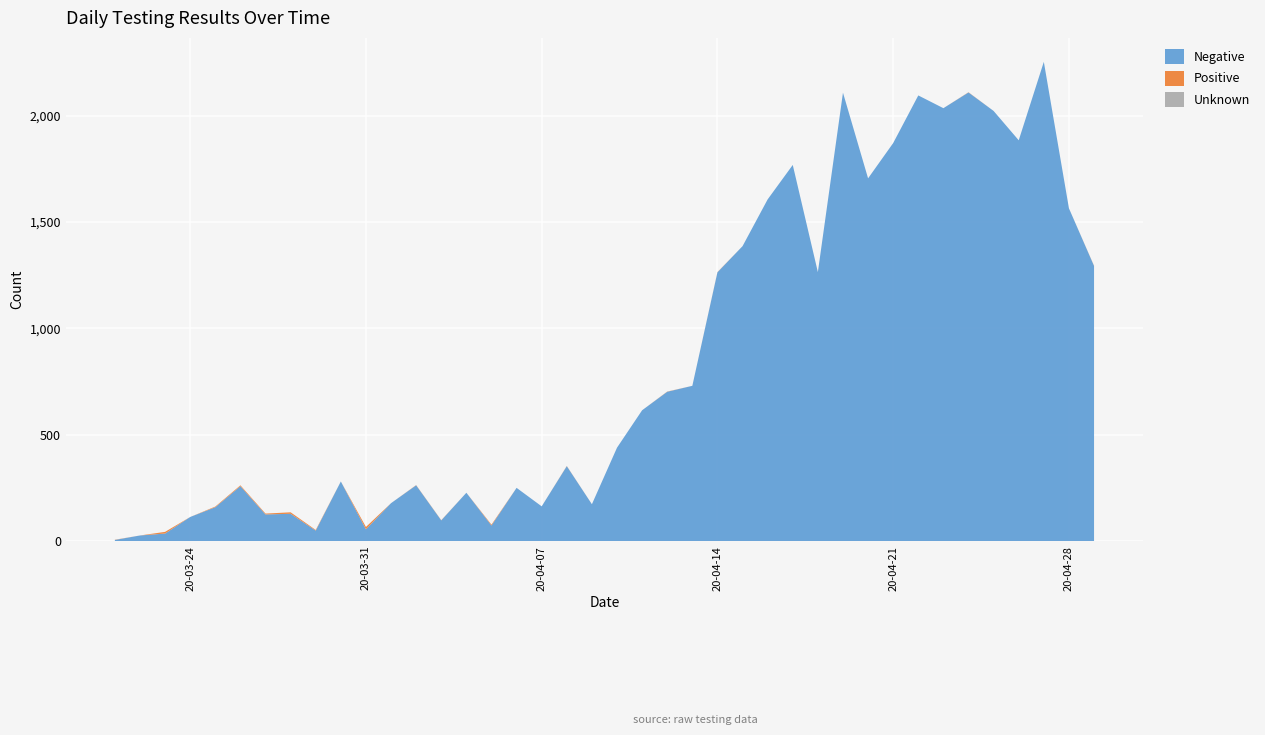

Reading left to right, what are all the values shown in this chart?

Negative: 5	26	35	113	159	258	125	128	49	280	55	178	262	97	227	73	250	163	352	173	439	615	702	730	1264	1387	1607	1769	1265	2109	1706	1872	2096	2036	2110	2023	1885	2254	1565	1294
Positive: 1	0	8	0	3	4	4	7	3	0	11	0	1	1	0	4	0	0	1	0	0	0	1	0	1	0	0	0	0	0	0	0	0	0	1	0	0	0	0	1
Unknown: 0	0	0	0	0	0	0	0	0	0	0	0	0	0	0	0	0	0	0	0	0	0	0	0	0	0	0	0	0	0	0	0	0	0	0	0	0	0	0	0